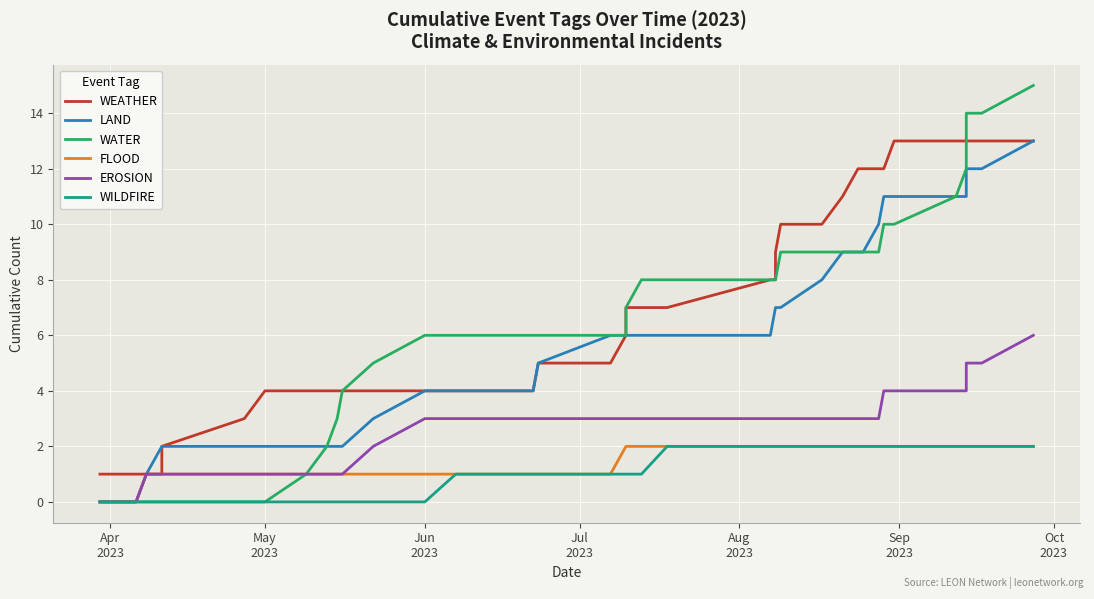

What are all the series names shown in the legend?

WEATHER, LAND, WATER, FLOOD, EROSION, WILDFIRE